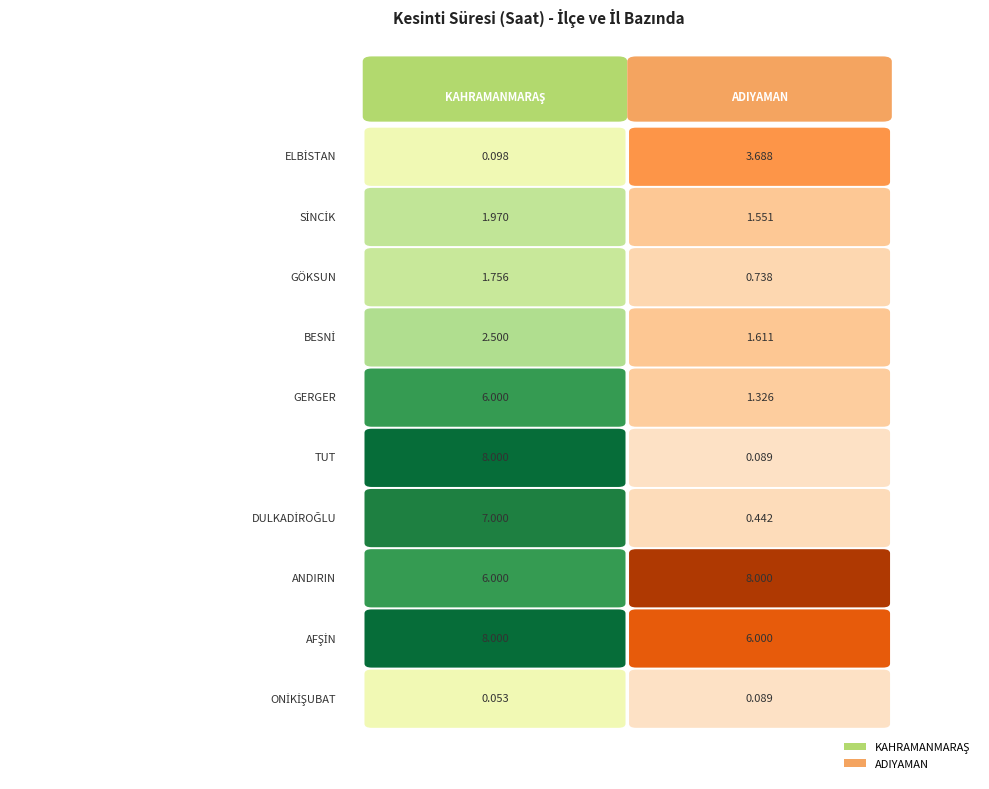

What is the total value across all series at 4?

7.3